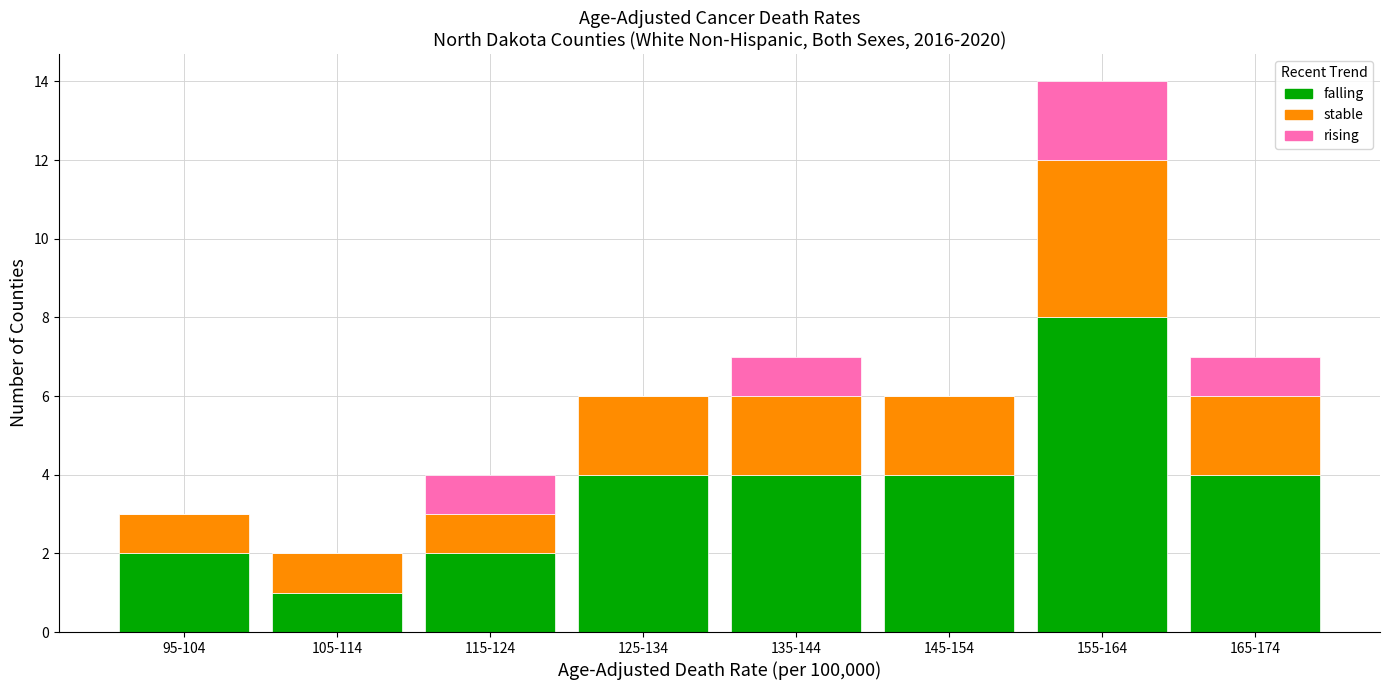

Reading left to right, list the values for the falling series.

95-104=2	105-114=1	115-124=2	125-134=4	135-144=4	145-154=4	155-164=8	165-174=4